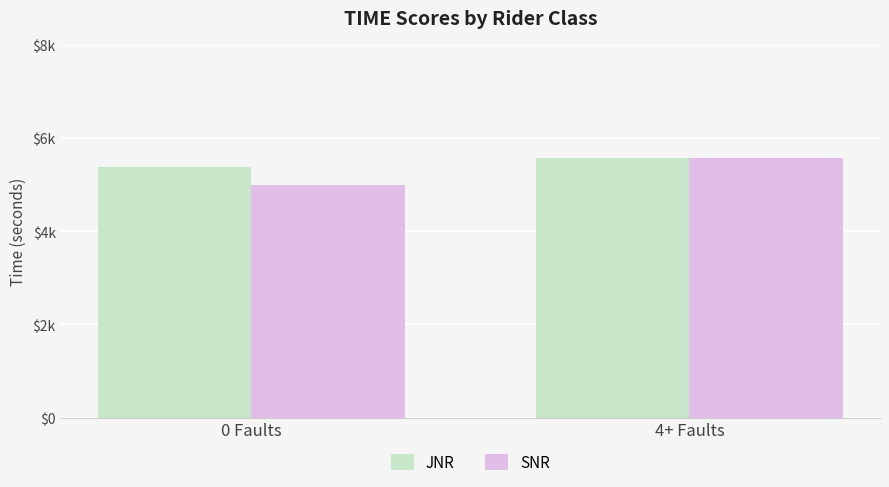

What position from the right is 0 Faults?

2